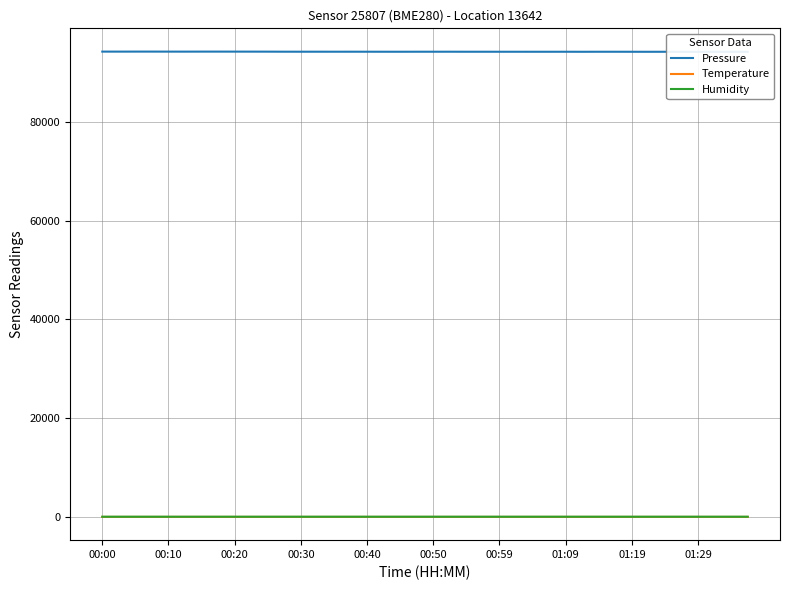

Reading right to left, what are all the values shown in this chart?

Pressure: 94159.9	94169.0	94168.6	94160.7	94162.8	94166.6	94162.2	94166.4	94169.9	94170.4	94164.6	94170.1	94168.1	94168.2	94169.6	94169.9	94172.3	94171.8	94178.2	94176.6	94176.3	94170.8	94173.2	94176.7	94179.5	94177.4	94179.7	94178.6	94180.6	94190.3	94193.2	94195.0	94198.7	94198.3	94193.0	94195.9	94200.9	94200.1	94196.3	94198.8
Temperature: 13.0	13.1	12.9	13.2	13.1	12.9	13.1	12.8	12.9	12.9	12.8	12.9	12.6	12.8	12.7	13.1	13.1	13.1	13.0	13.0	13.2	13.1	13.2	13.2	13.1	13.3	13.2	13.3	13.3	13.3	13.2	13.2	13.2	13.4	13.3	13.4	13.4	13.4	13.4	13.4
Humidity: 49.1	49.2	49.5	48.9	49.5	49.6	49.4	49.9	49.6	49.8	50.0	49.7	50.2	49.8	49.7	49.6	49.3	49.5	49.6	49.6	49.3	49.5	49.4	49.4	49.9	49.5	49.6	49.6	49.3	49.7	49.5	50.1	49.4	49.3	49.4	49.3	49.8	49.4	49.8	49.5